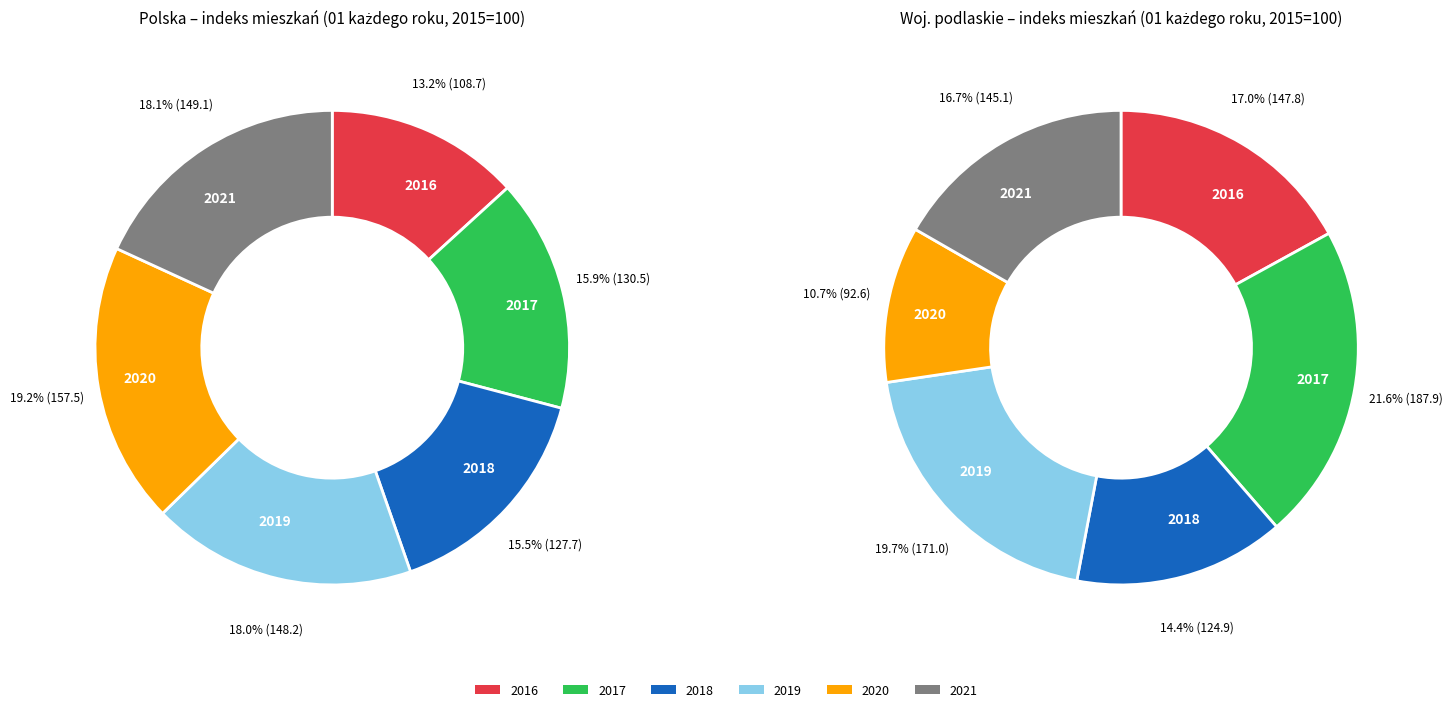

Does 2021 represent more than half of the total?

No